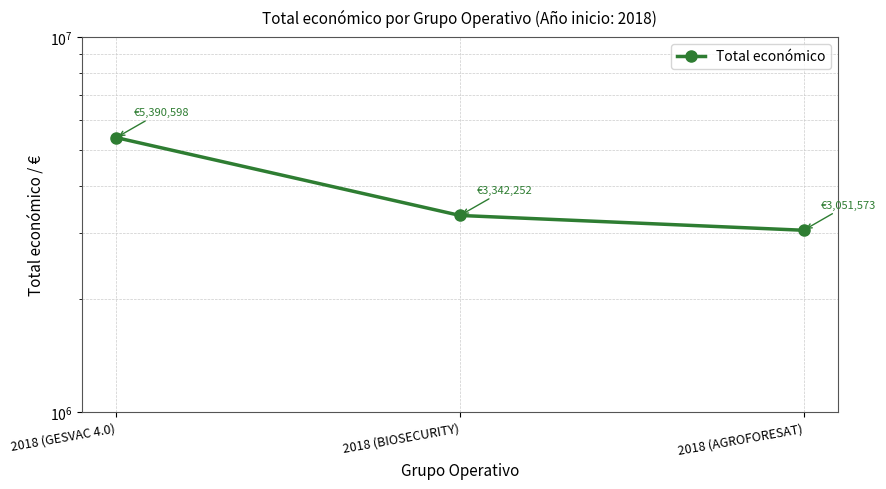

How many data points does each series have?

3